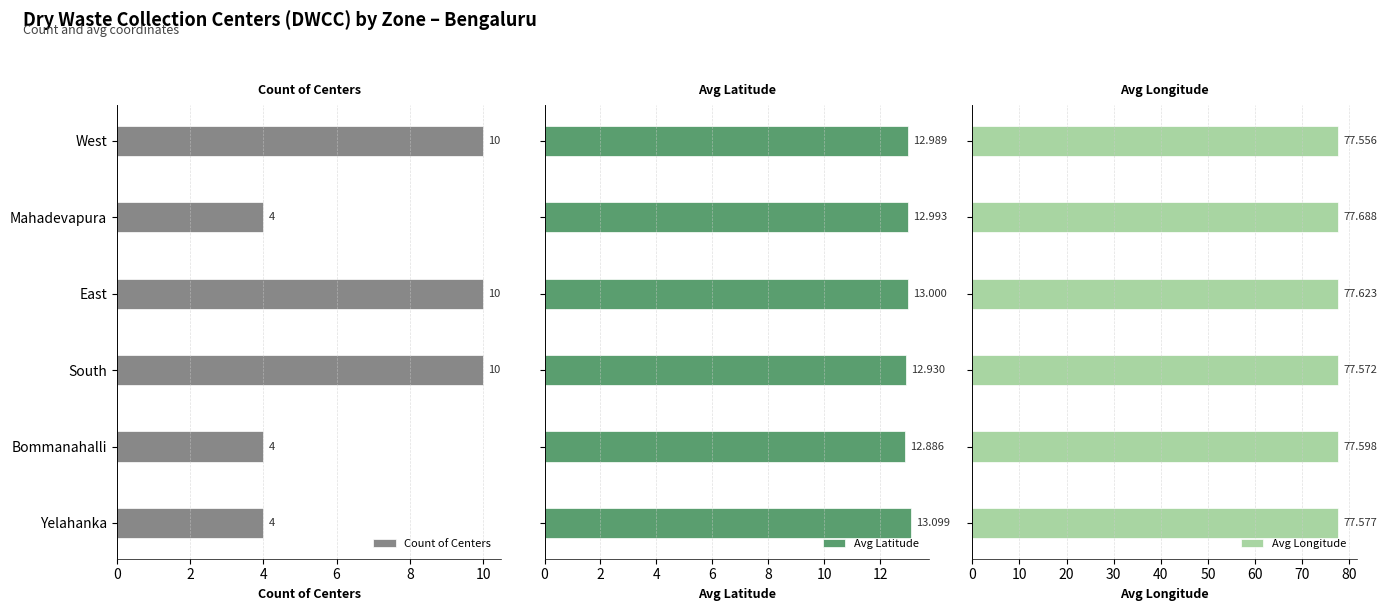

True or false: Count of Centers has a value of 17 at South.

False